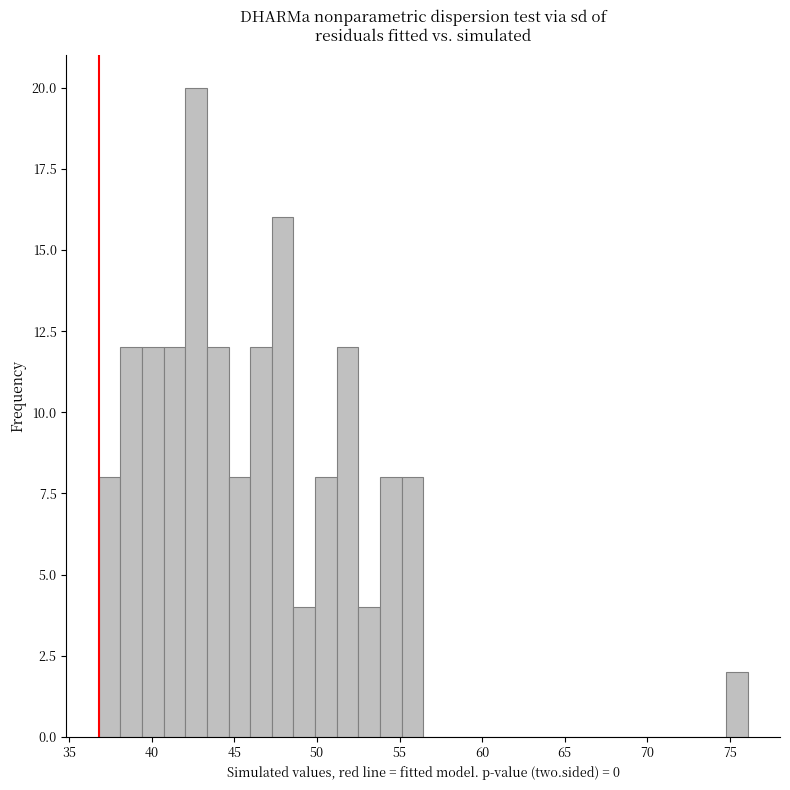

Read against the x-axis, roughly where is the centre of the tallest bar?

42.5